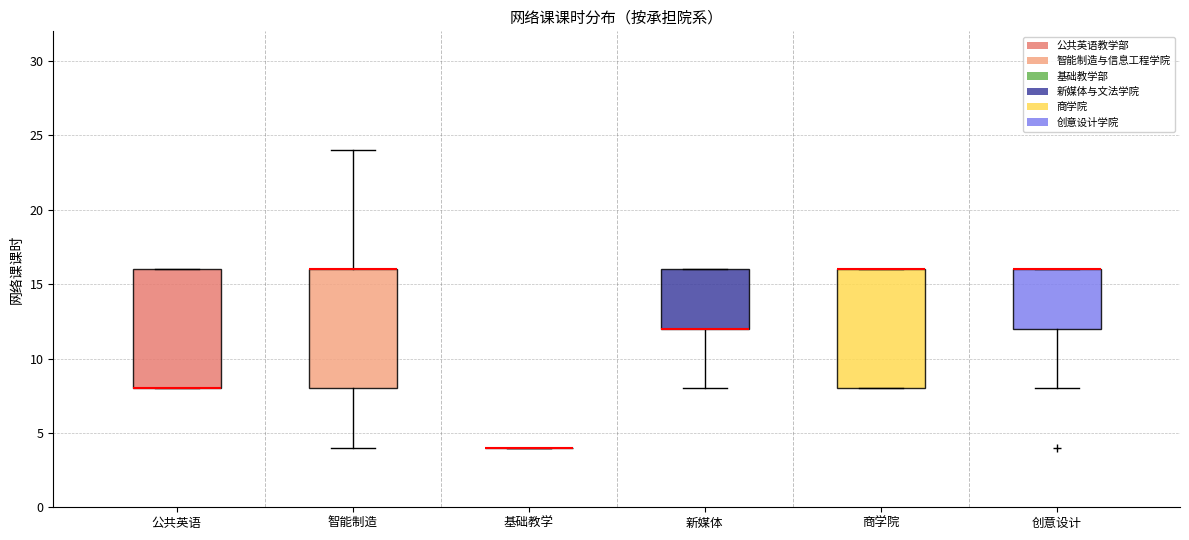

Where is the upper edge of the box for 智能制造 on the y-axis? The values are not printed on the chart, so give them approximately, as read against the axis.

16